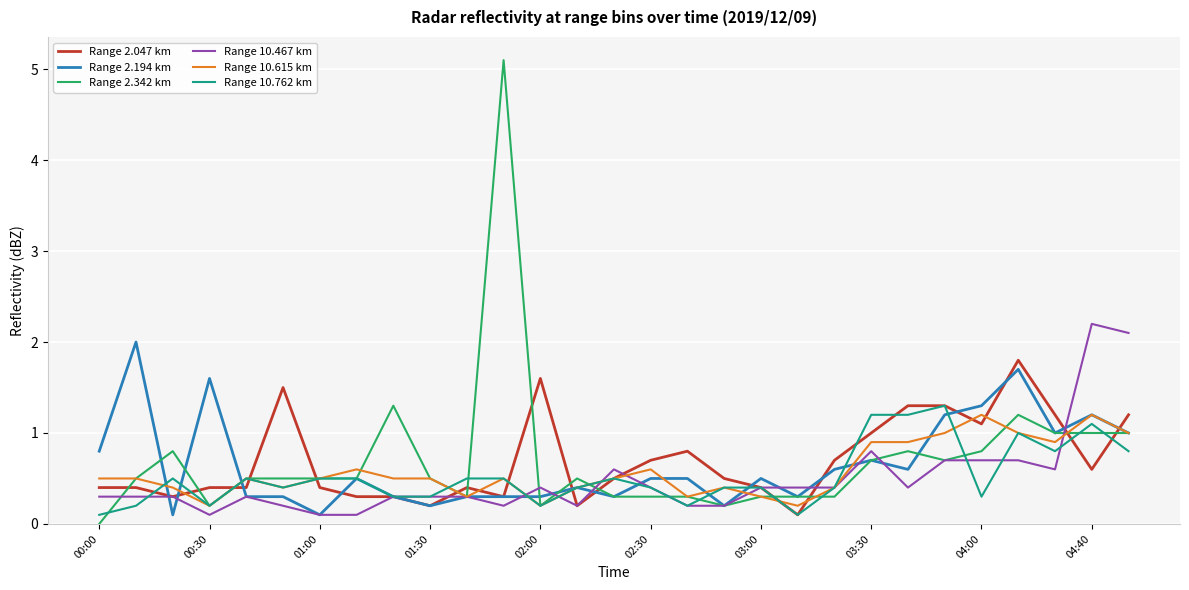

How many lines are shown in the chart?

6